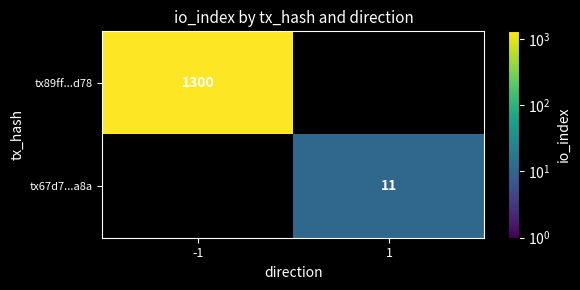

True or false: tx67d7...a8a has a value of 15 at 1.

False